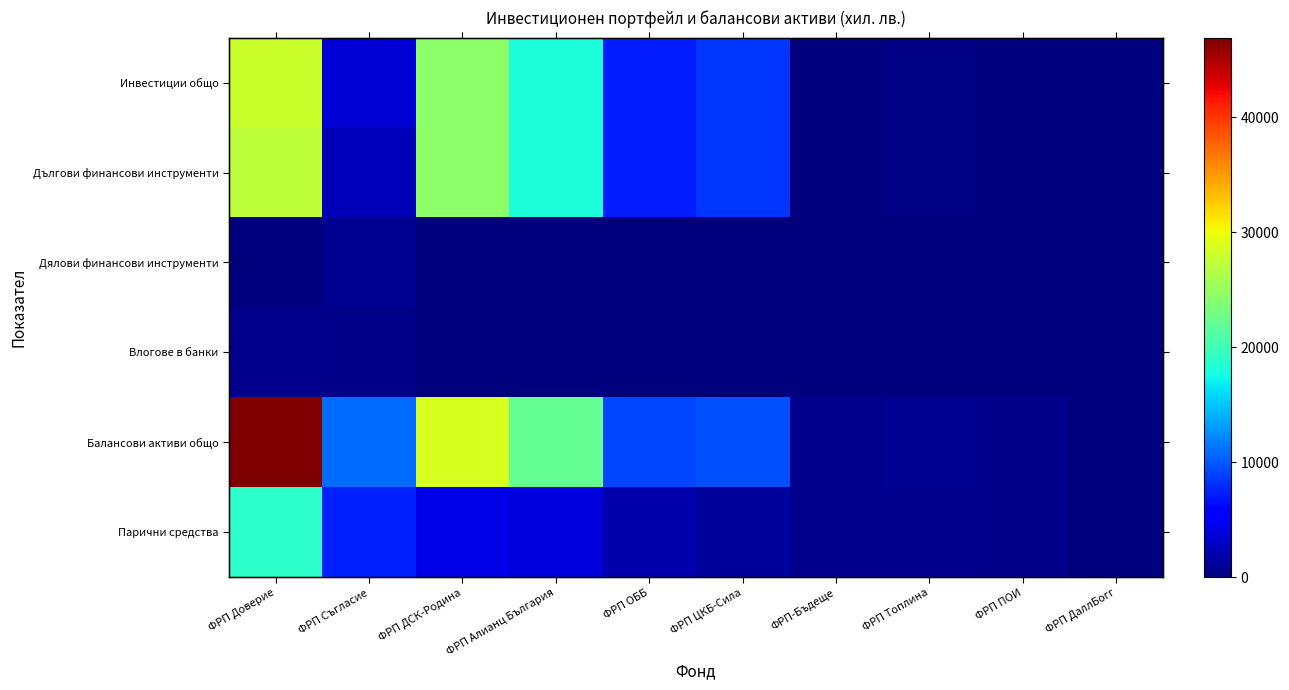

At which label does Влогове в банки reach its minimum?

ФРП ДСК-Родина